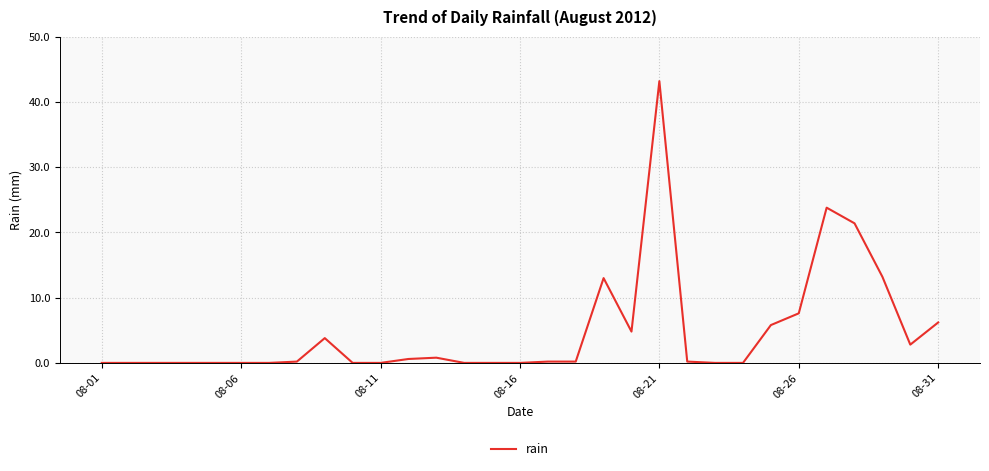

Does the chart have visible grid lines?

Yes